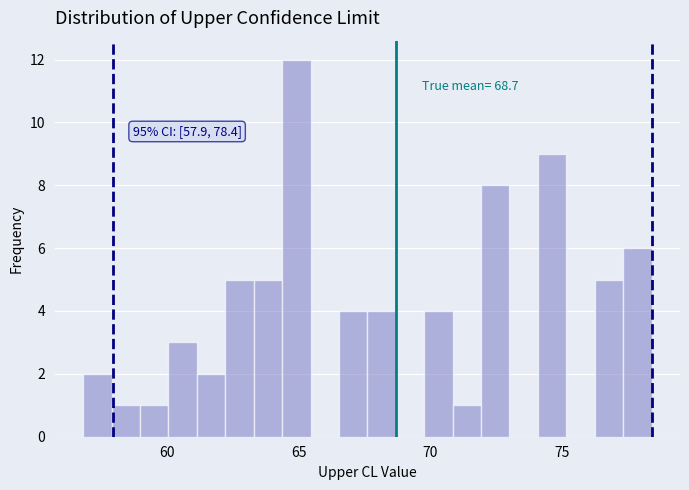

Read against the x-axis, roughly where is the centre of the tallest bar?

65.0